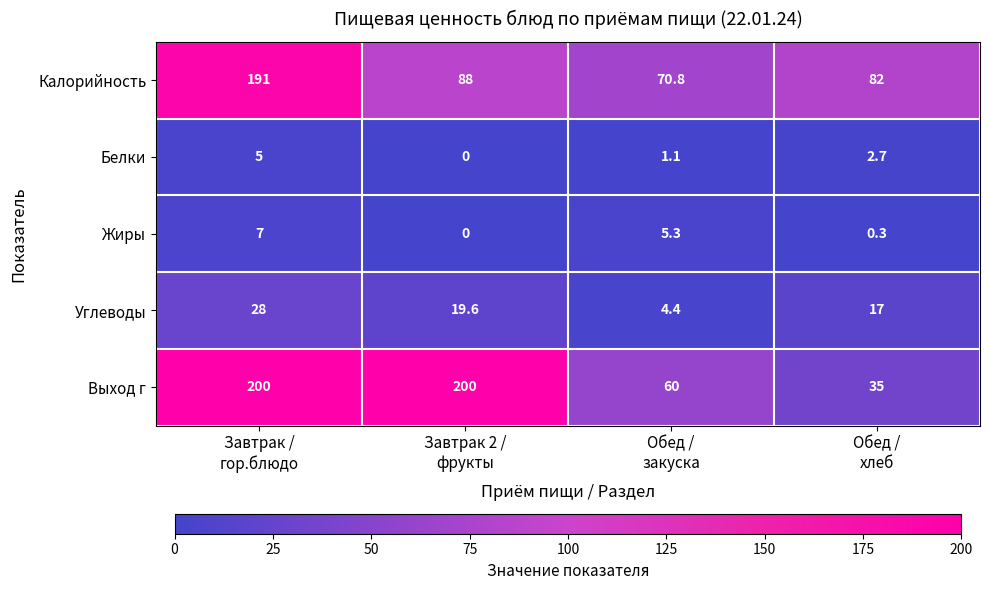

What is the sum of all Жиры values?

12.6